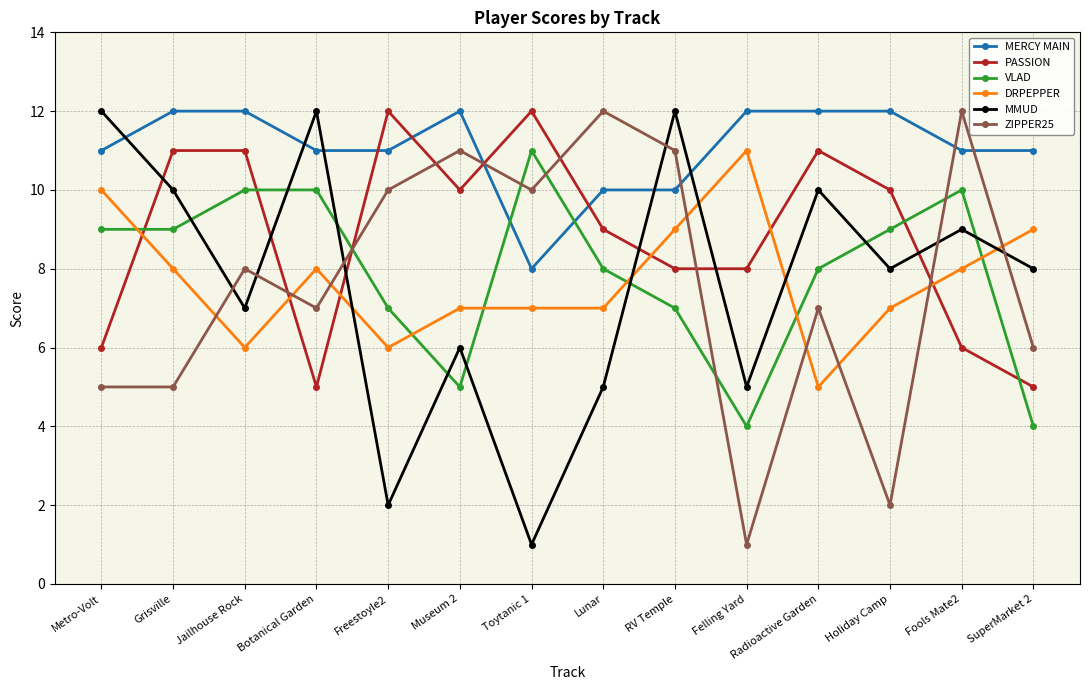

At which category is the sum across all series the highest?

RV Temple